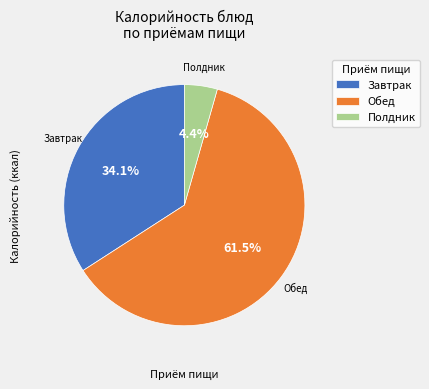

How many segments does this pie chart have?

3